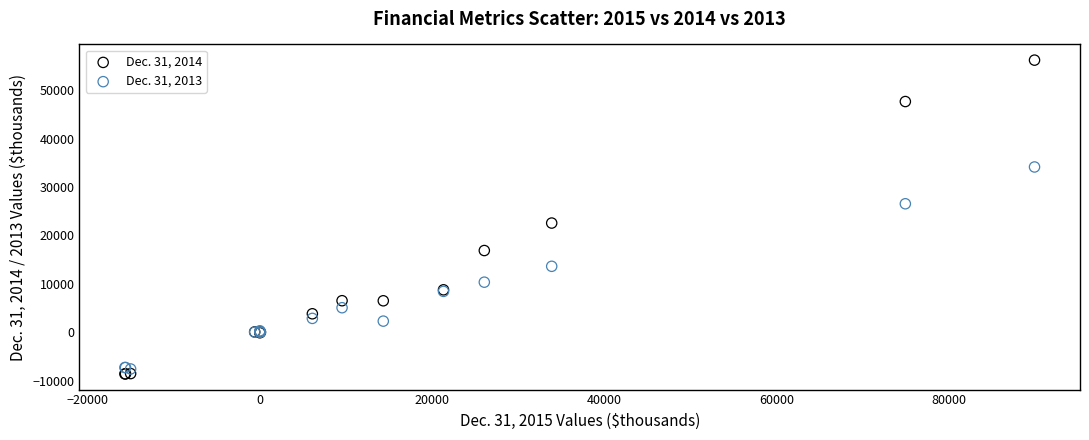

Which series contains the highest Y value?

Dec. 31, 2014